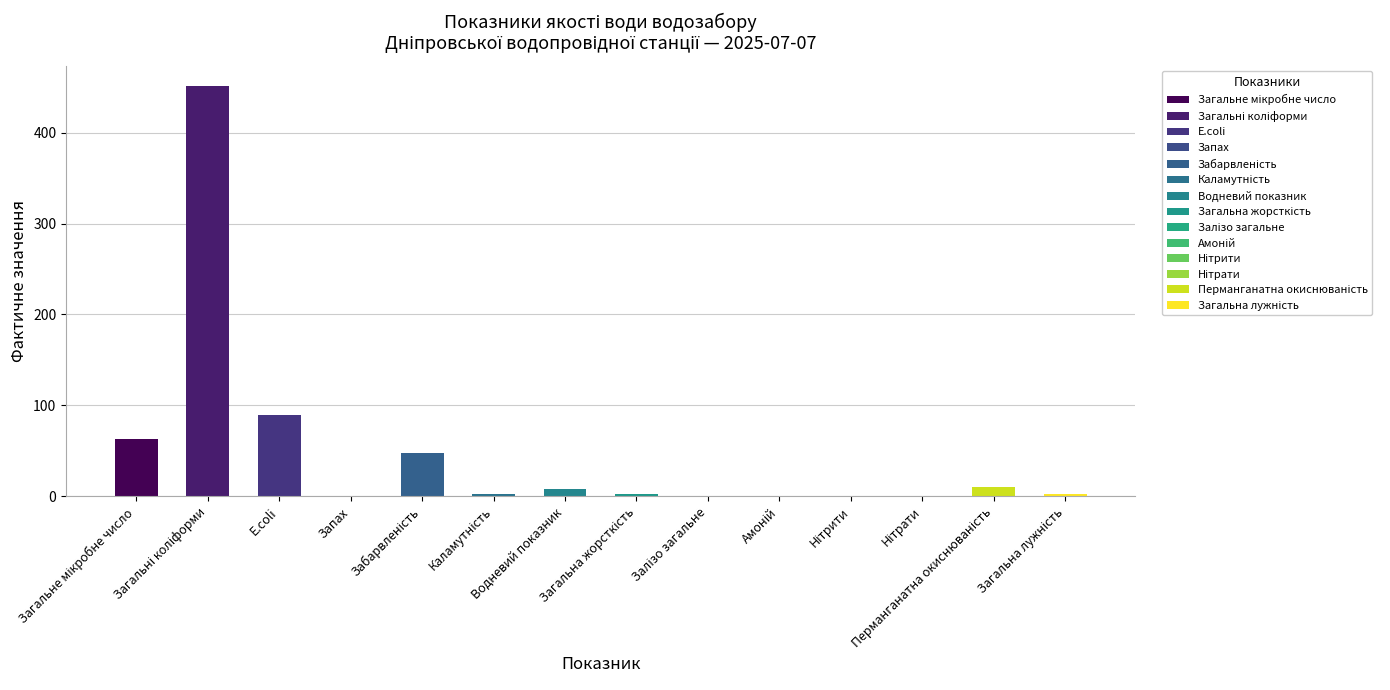

Which has a higher value, Каламутність or Перманганатна окиснюваність?

Перманганатна окиснюваність